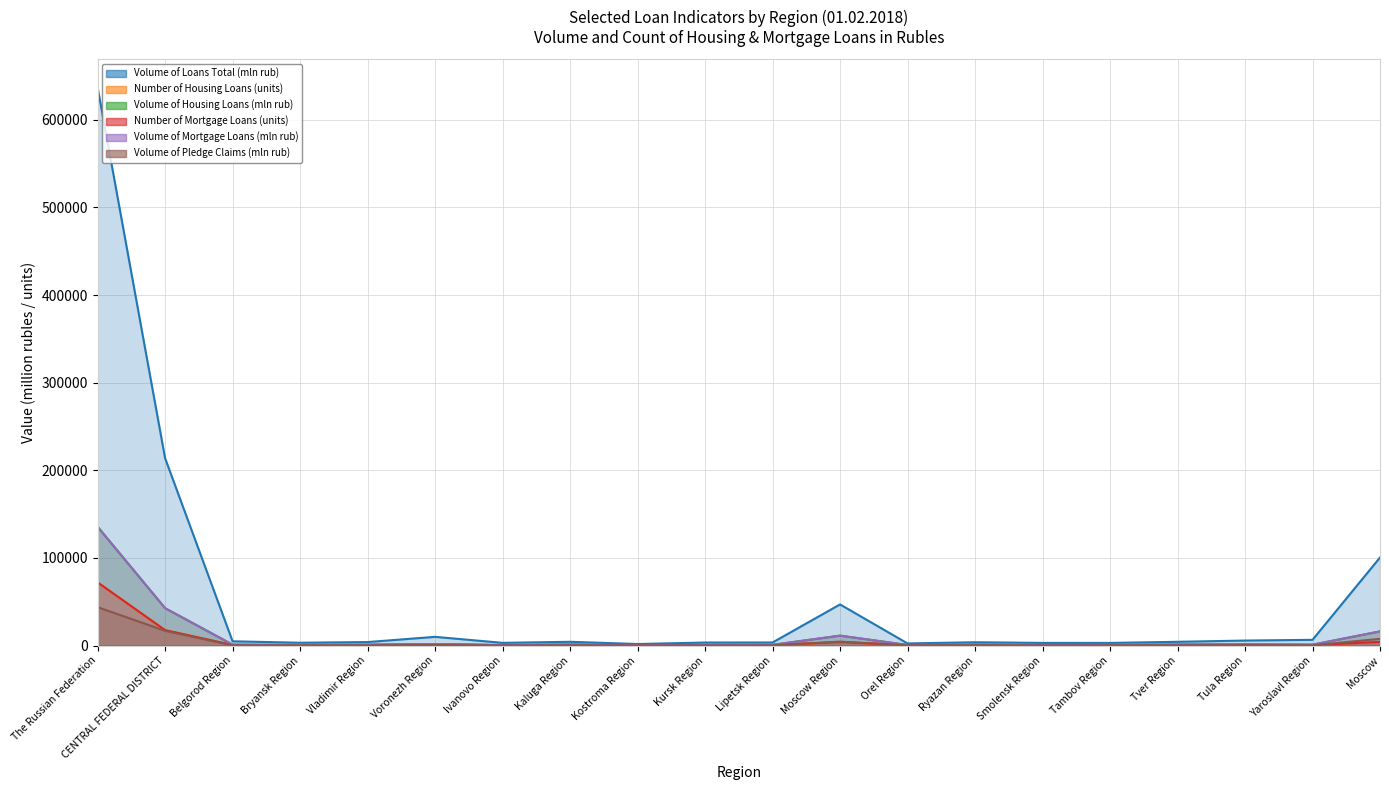

Reading left to right, what are all the values shown in this chart?

Volume of Loans Total (mln rub): The Russian Federation=637006	CENTRAL FEDERAL DISTRICT=213809	Belgorod Region=4826	Bryansk Region=3186	Vladimir Region=3967	Voronezh Region=9920	Ivanovo Region=3064	Kaluga Region=4270	Kostroma Region=1732	Kursk Region=3411	Lipetsk Region=3474	Moscow Region=46919	Orel Region=2393	Ryazan Region=3754	Smolensk Region=2997	Tambov Region=2983	Tver Region=4258	Tula Region=5683	Yaroslavl Region=6508	Moscow=100465
Number of Housing Loans (units): The Russian Federation=72128	CENTRAL FEDERAL DISTRICT=17606	Belgorod Region=609	Bryansk Region=525	Vladimir Region=619	Voronezh Region=1115	Ivanovo Region=385	Kaluga Region=661	Kostroma Region=355	Kursk Region=549	Lipetsk Region=562	Moscow Region=3968	Orel Region=454	Ryazan Region=709	Smolensk Region=446	Tambov Region=473	Tver Region=658	Tula Region=753	Yaroslavl Region=624	Moscow=4141
Volume of Housing Loans (mln rub): The Russian Federation=135583	CENTRAL FEDERAL DISTRICT=42663	Belgorod Region=1008	Bryansk Region=765	Vladimir Region=980	Voronezh Region=1714	Ivanovo Region=565	Kaluga Region=1256	Kostroma Region=444	Kursk Region=827	Lipetsk Region=817	Moscow Region=11295	Orel Region=668	Ryazan Region=1106	Smolensk Region=708	Tambov Region=795	Tver Region=1187	Tula Region=1398	Yaroslavl Region=976	Moscow=16157
Number of Mortgage Loans (units): The Russian Federation=72084	CENTRAL FEDERAL DISTRICT=17599	Belgorod Region=608	Bryansk Region=525	Vladimir Region=619	Voronezh Region=1115	Ivanovo Region=384	Kaluga Region=661	Kostroma Region=355	Kursk Region=548	Lipetsk Region=561	Moscow Region=3968	Orel Region=454	Ryazan Region=709	Smolensk Region=446	Tambov Region=472	Tver Region=658	Tula Region=753	Yaroslavl Region=623	Moscow=4140
Volume of Mortgage Loans (mln rub): The Russian Federation=135546	CENTRAL FEDERAL DISTRICT=42656	Belgorod Region=1008	Bryansk Region=765	Vladimir Region=980	Voronezh Region=1714	Ivanovo Region=564	Kaluga Region=1256	Kostroma Region=444	Kursk Region=826	Lipetsk Region=817	Moscow Region=11295	Orel Region=668	Ryazan Region=1106	Smolensk Region=708	Tambov Region=794	Tver Region=1187	Tula Region=1398	Yaroslavl Region=971	Moscow=16156
Volume of Pledge Claims (mln rub): The Russian Federation=43771	CENTRAL FEDERAL DISTRICT=16848	Belgorod Region=221	Bryansk Region=295	Vladimir Region=275	Voronezh Region=582	Ivanovo Region=162	Kaluga Region=349	Kostroma Region=127	Kursk Region=190	Lipetsk Region=249	Moscow Region=4473	Orel Region=224	Ryazan Region=492	Smolensk Region=179	Tambov Region=271	Tver Region=335	Tula Region=526	Yaroslavl Region=249	Moscow=7652